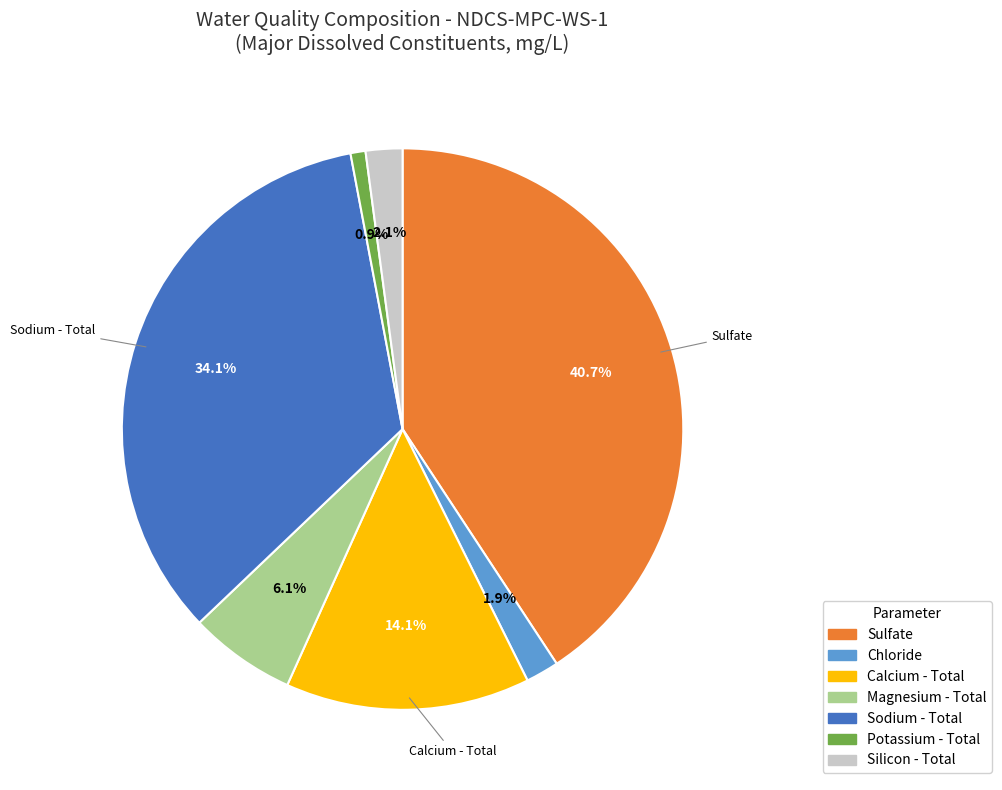

Is there a majority slice in this chart?

No